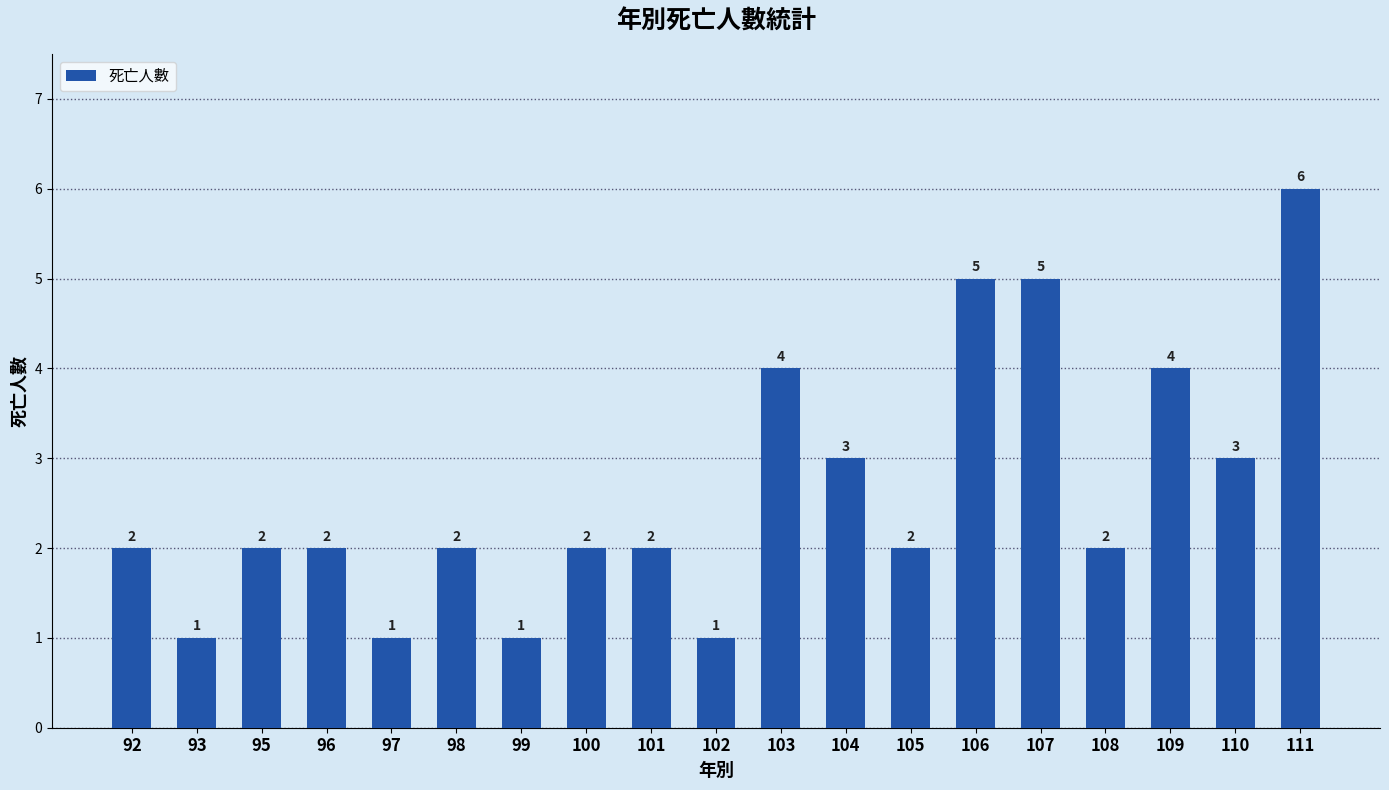

What value does the data have at 101?

2